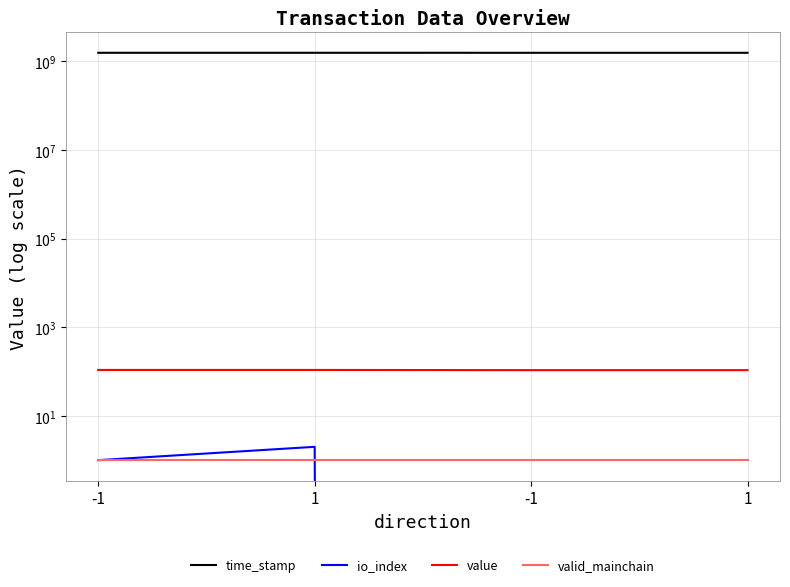

True or false: value and time_stamp intersect in this chart.

False